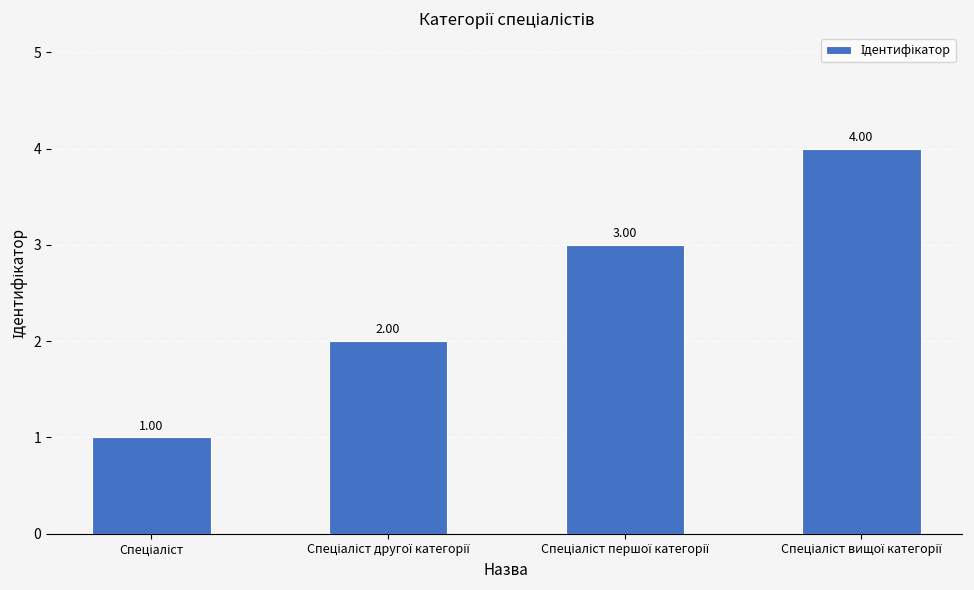

What is the difference between the maximum and minimum values?

3